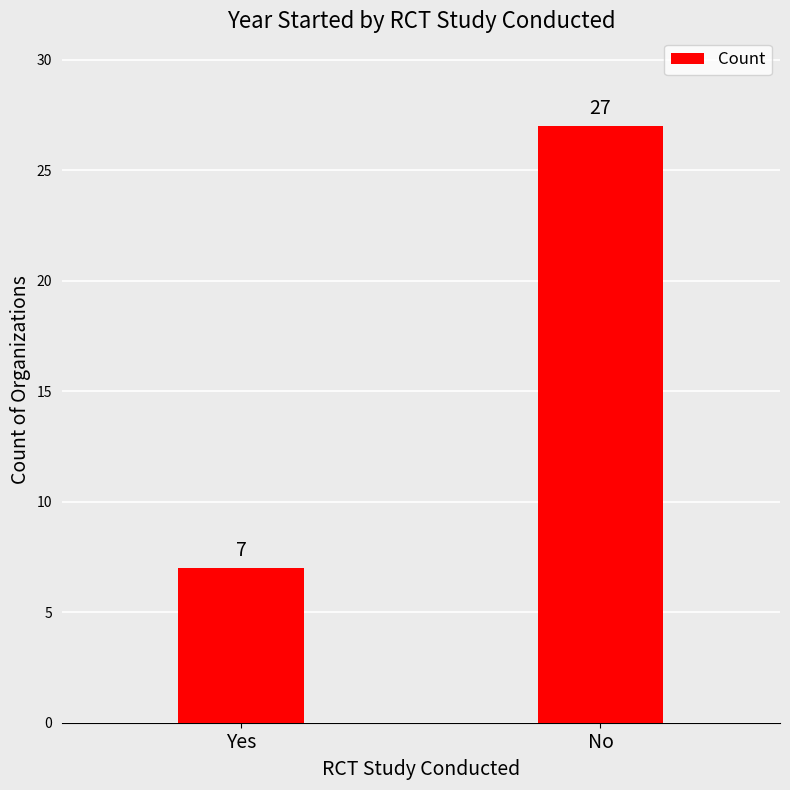

What is the maximum value shown in the chart?

27